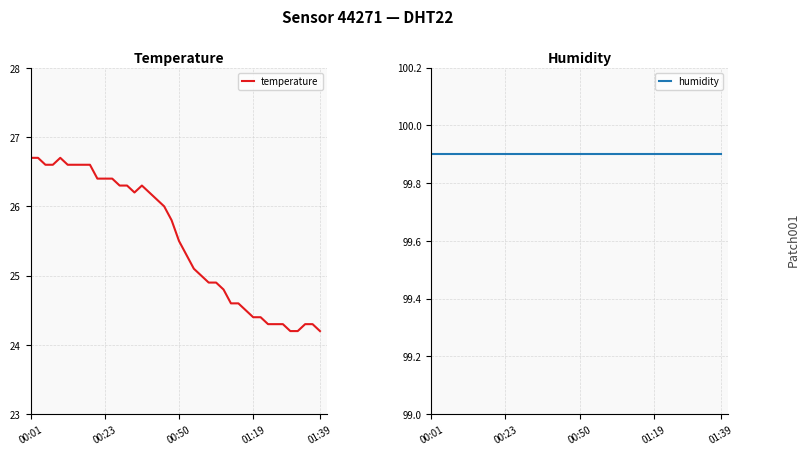

What is the value of the temperature point at the 13th from the left?

26.3